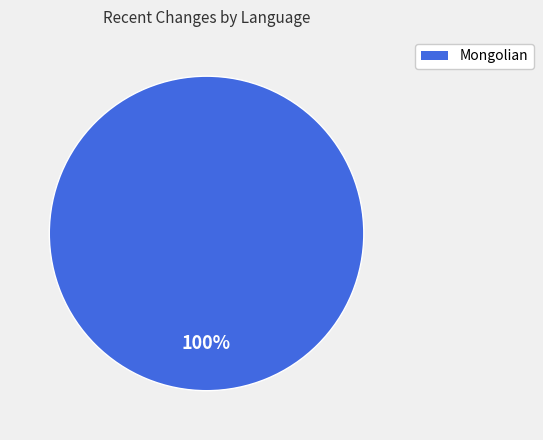

How many segments does this pie chart have?

1